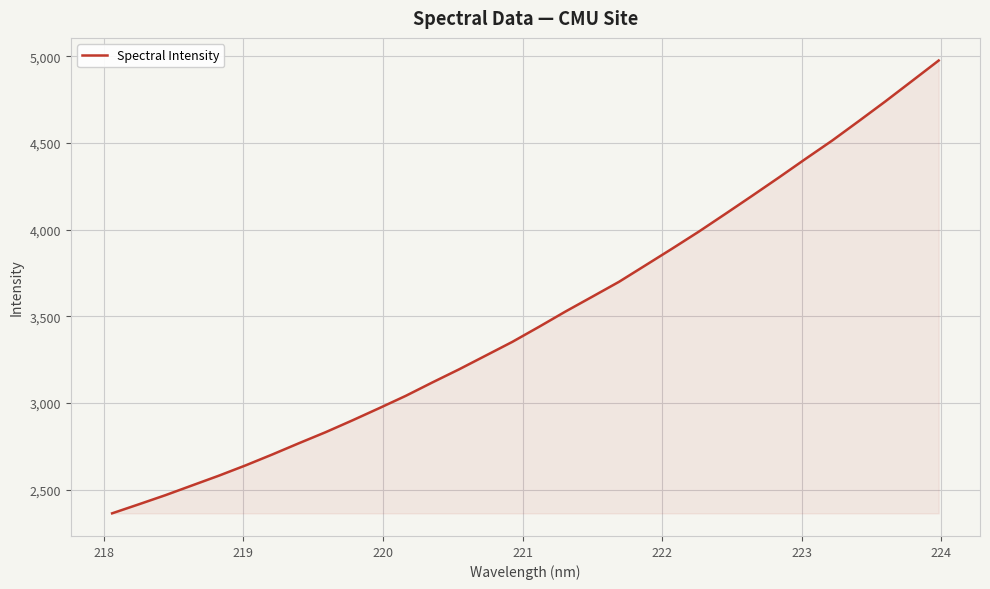

What is the smallest value displayed?

2363.1